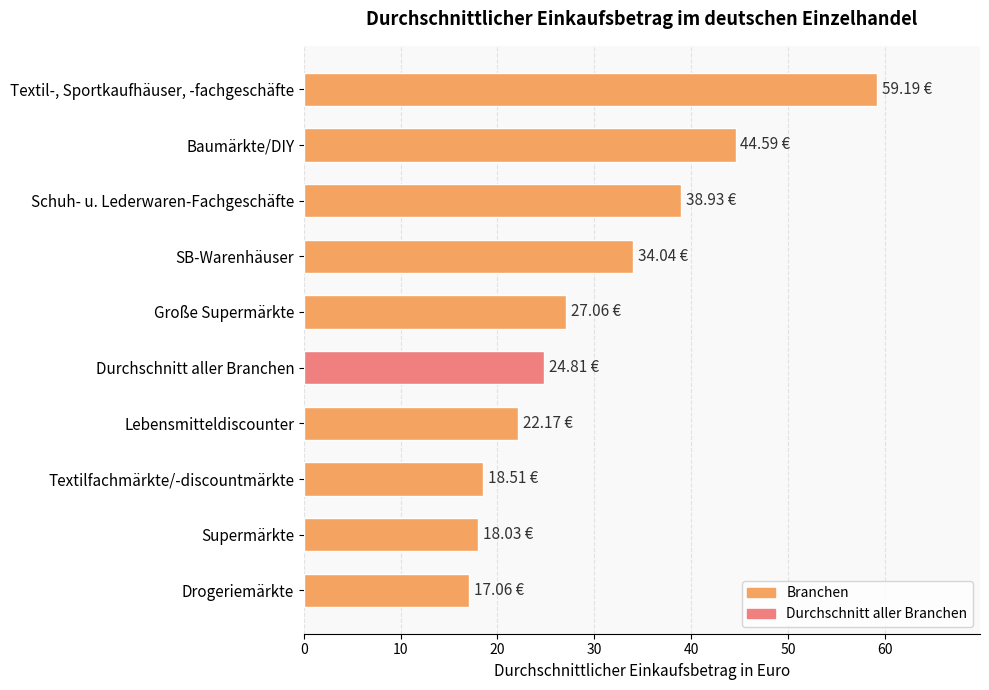

Approximately how many times larger is the value at SB-Warenhäuser compared to Große Supermärkte?

1.3